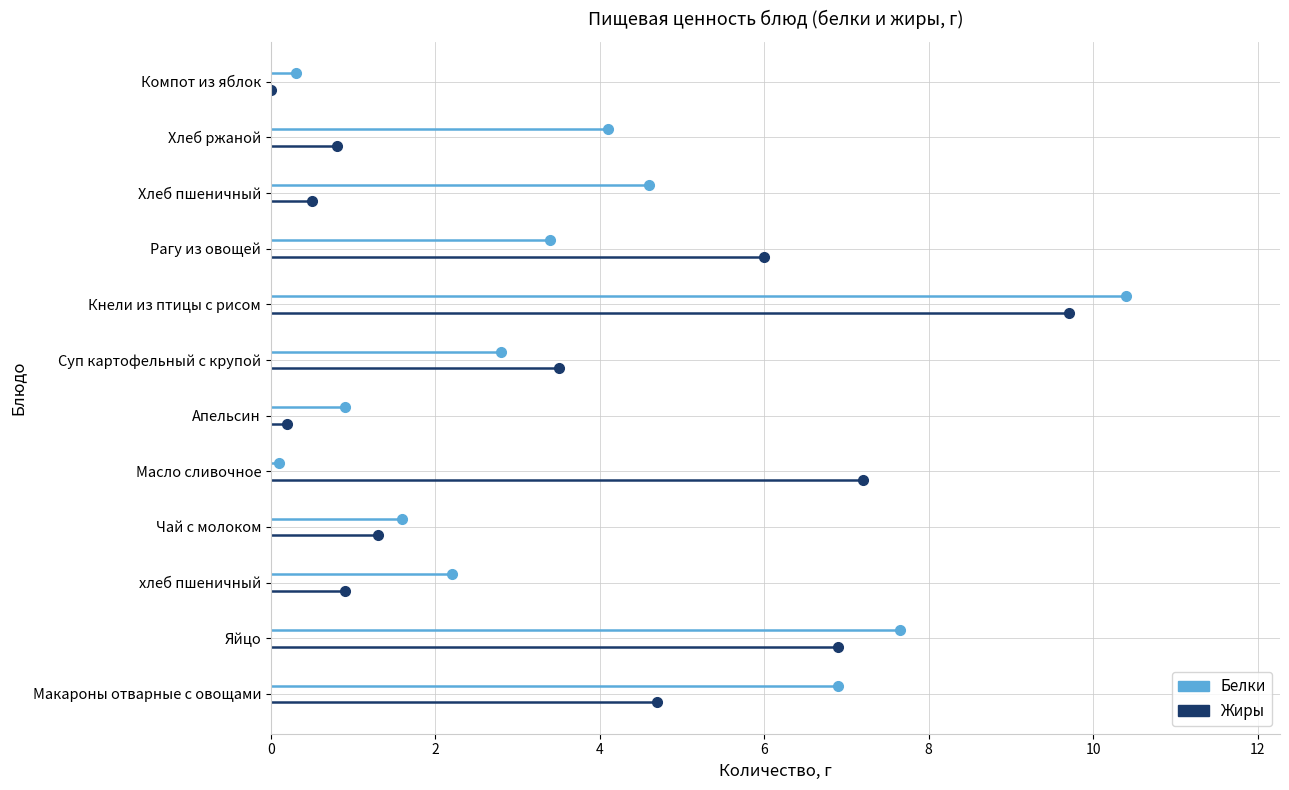

Rank the categories by Белки value from lowest to highest.

Масло сливочное, Компот из яблок, Апельсин, Чай с молоком, хлеб пшеничный, Суп картофельный с крупой, Рагу из овощей, Хлеб ржаной, Хлеб пшеничный, Макароны отварные с овощами, Яйцо, Кнели из птицы с рисом